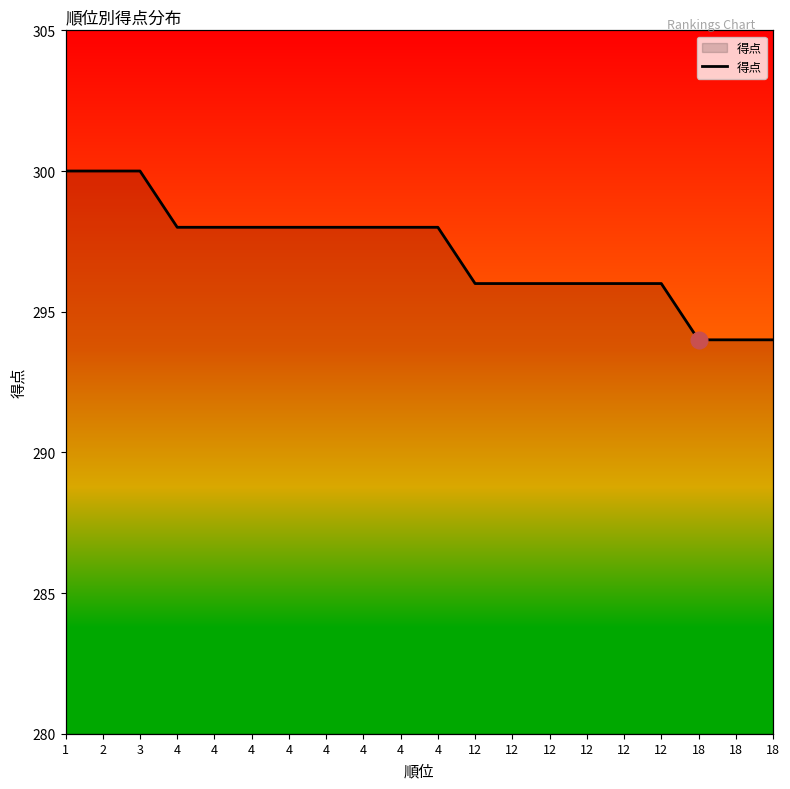

Count the number of values greater than 298.

3